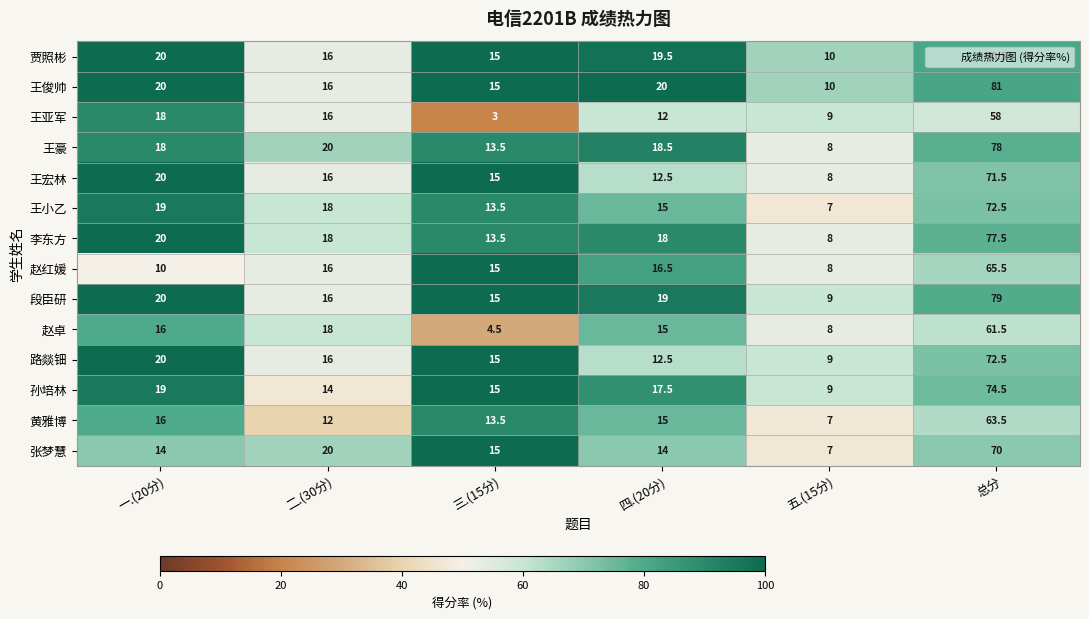

How many categories are shown in the chart?

6